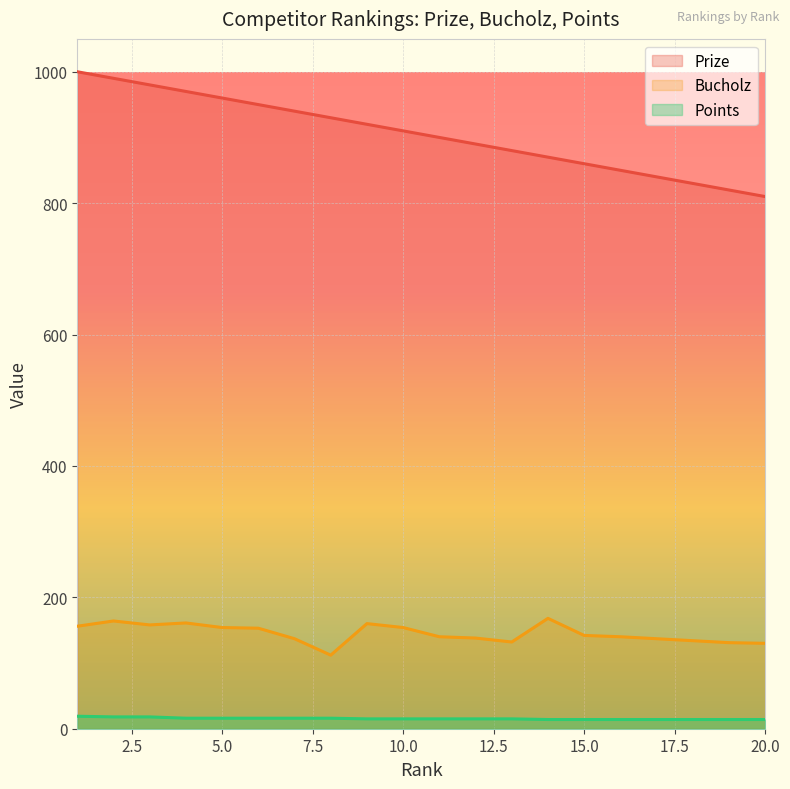

True or false: Points and Prize intersect in this chart.

False